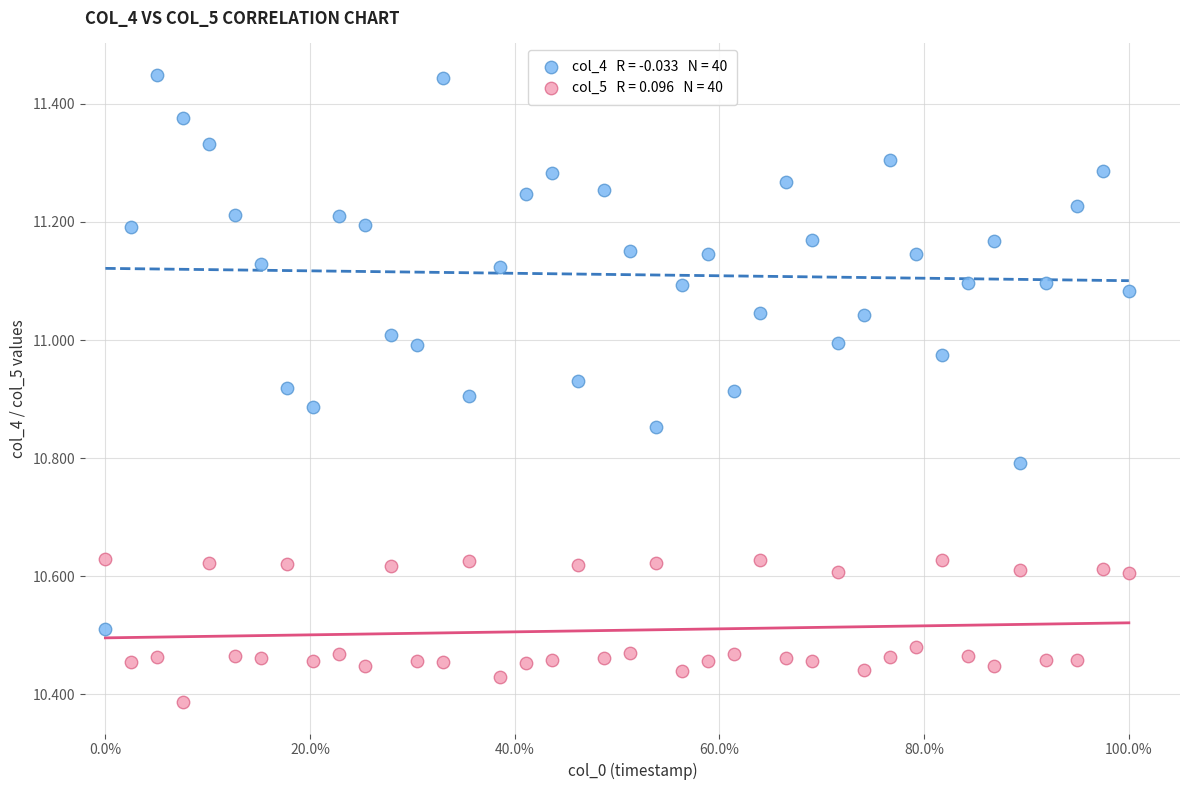

Across all data points, what is the range of Y values (max minus min)?

1.1